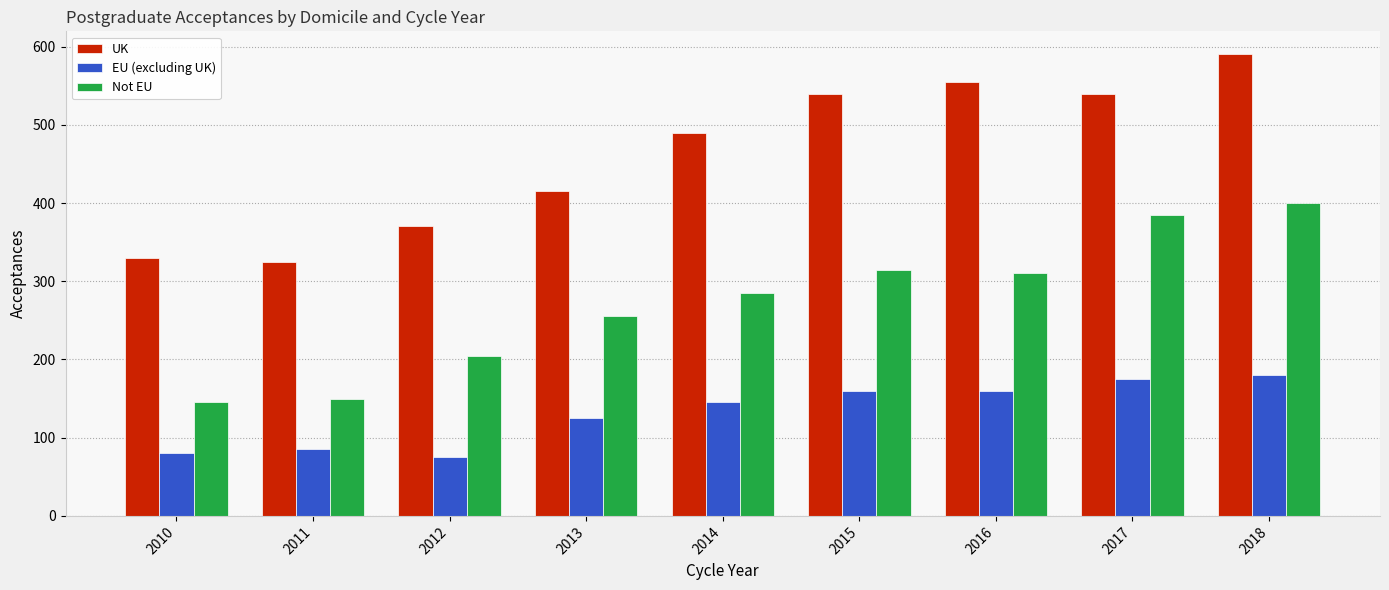

What is the greatest value displayed?

590